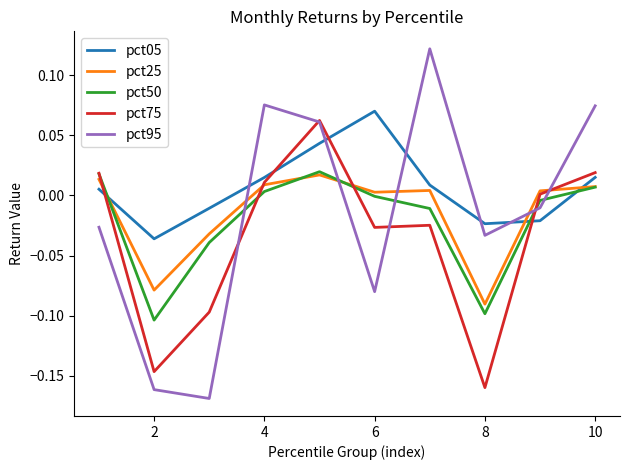

Which series has the widest spread of values?

pct95